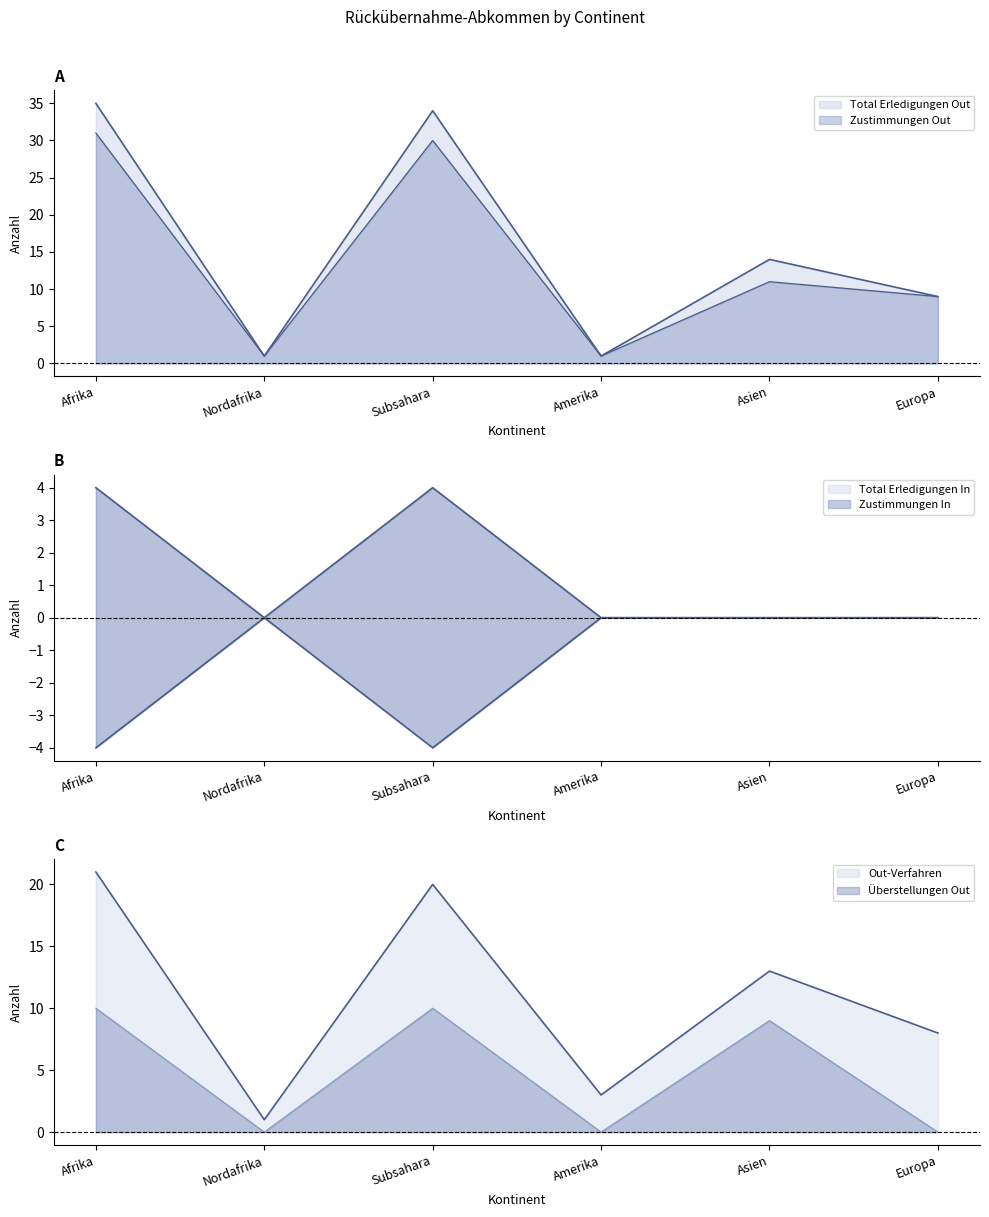

What is the difference between the highest and lowest values at Afrika?

39